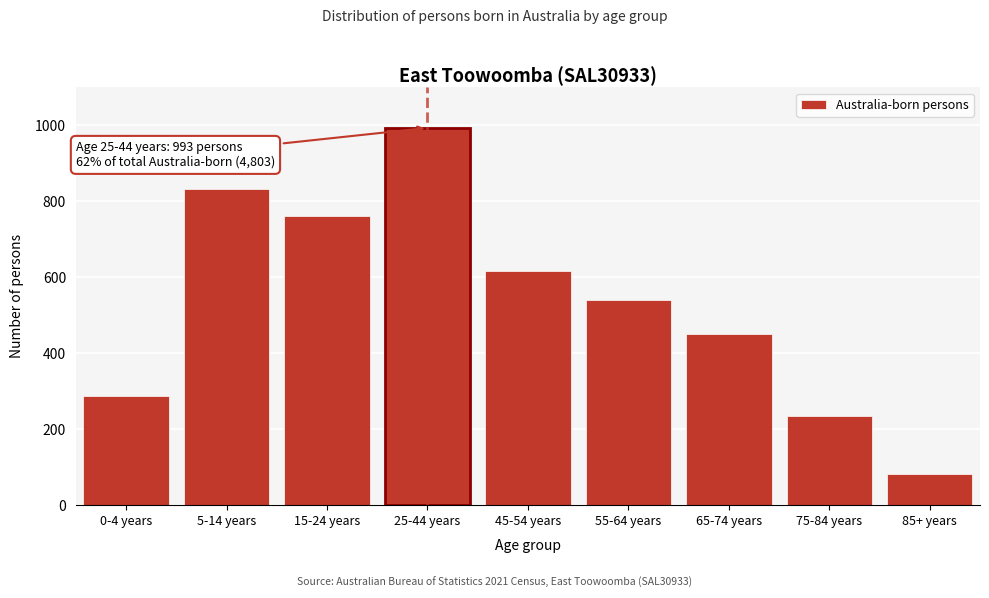

Reading left to right, extract all data points from this chart.

286	833	762	993	617	541	451	235	83